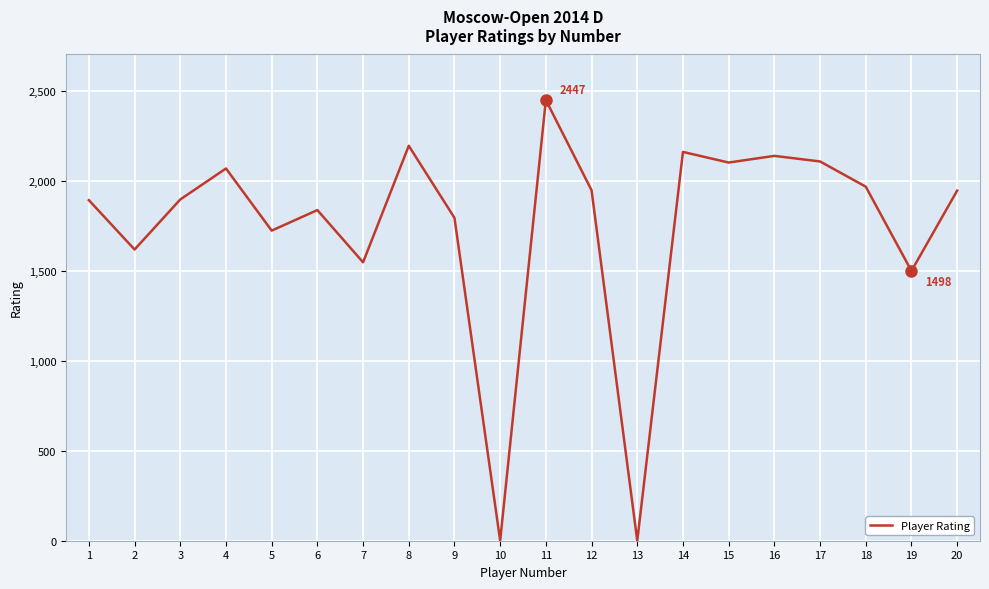

What is the maximum value shown in the chart?

2447